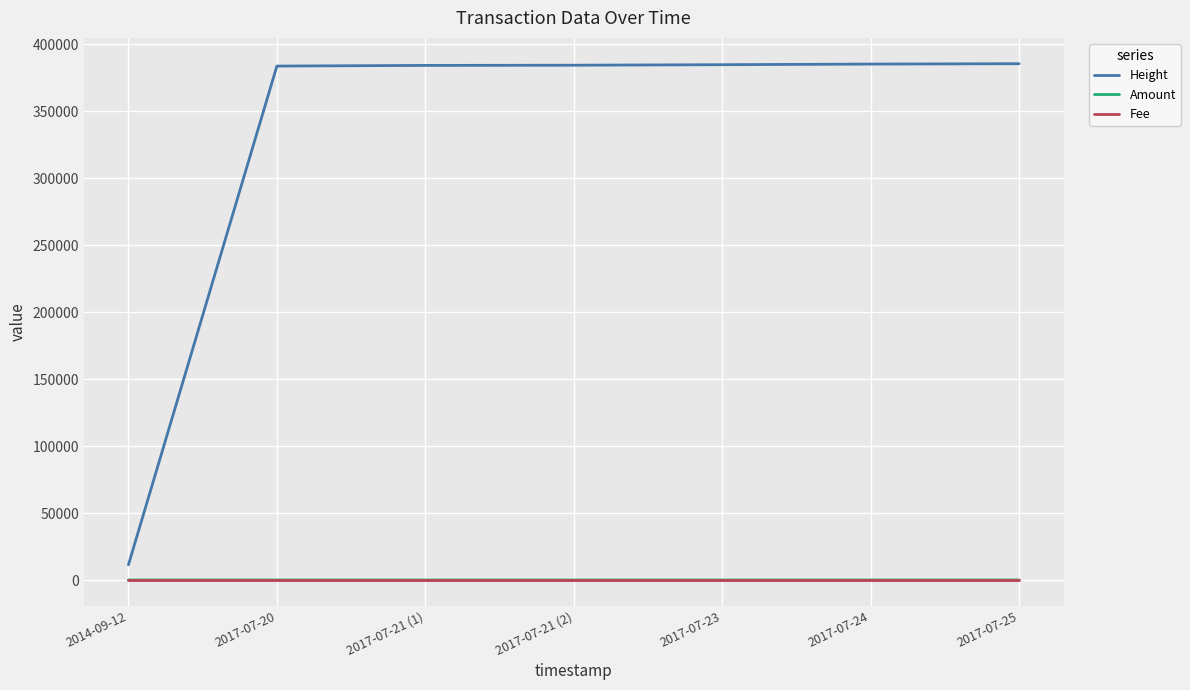

Which series has the widest spread of values?

Height